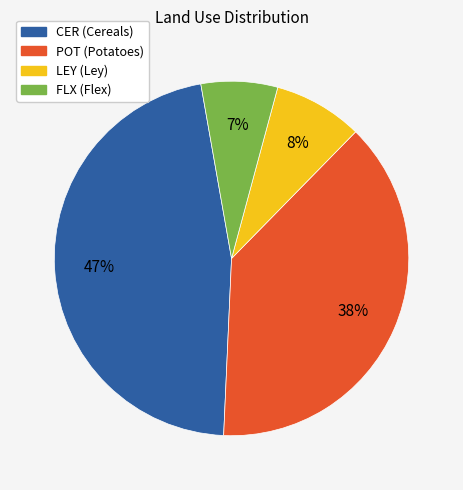

Count the number of slices in the pie.

4